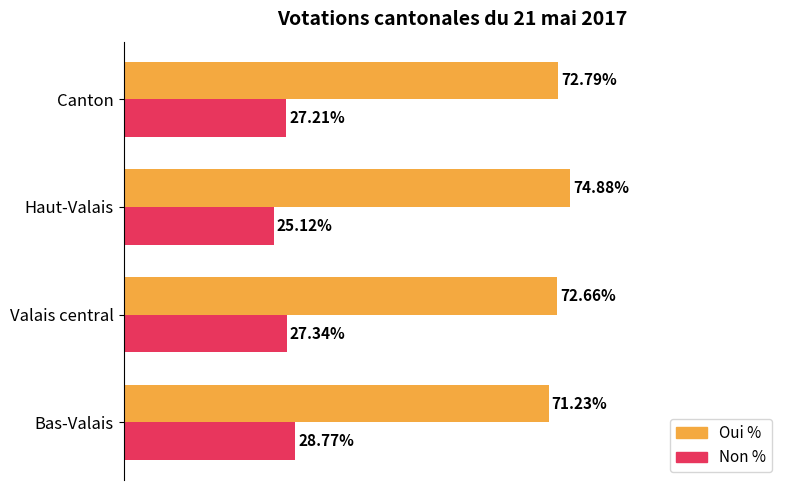

Is the value of Oui % at Bas-Valais greater than the value of Non % at Bas-Valais?

Yes